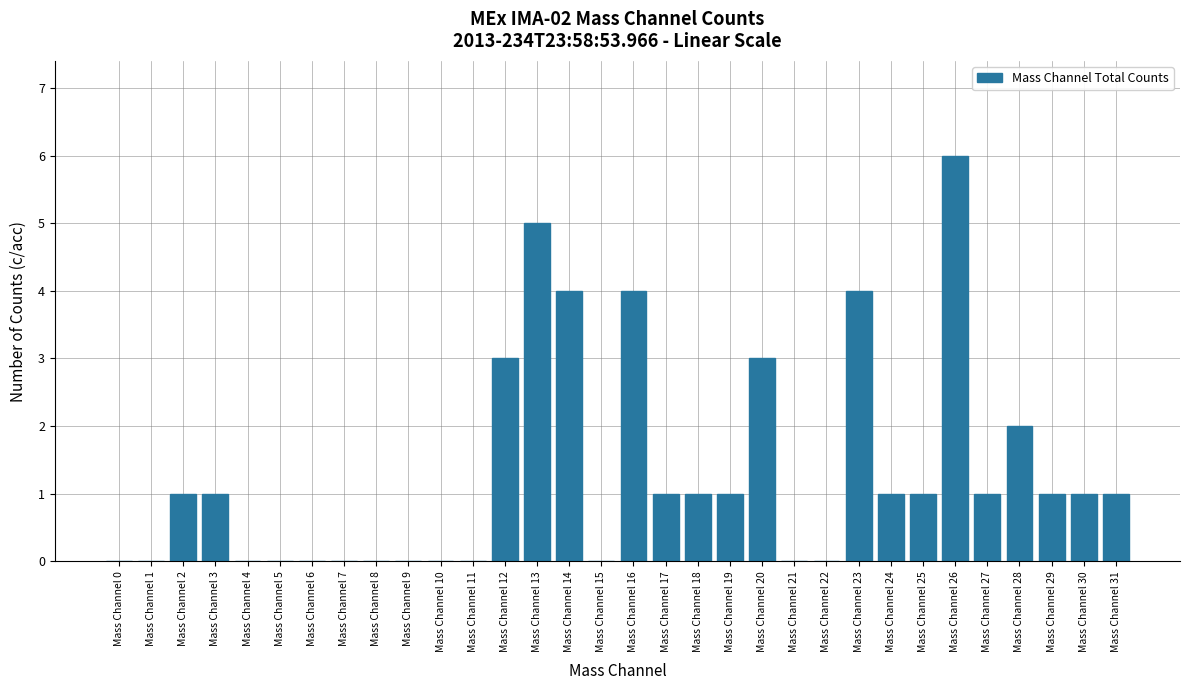

The value at Mass Channel 9 is 0. True or false?

True